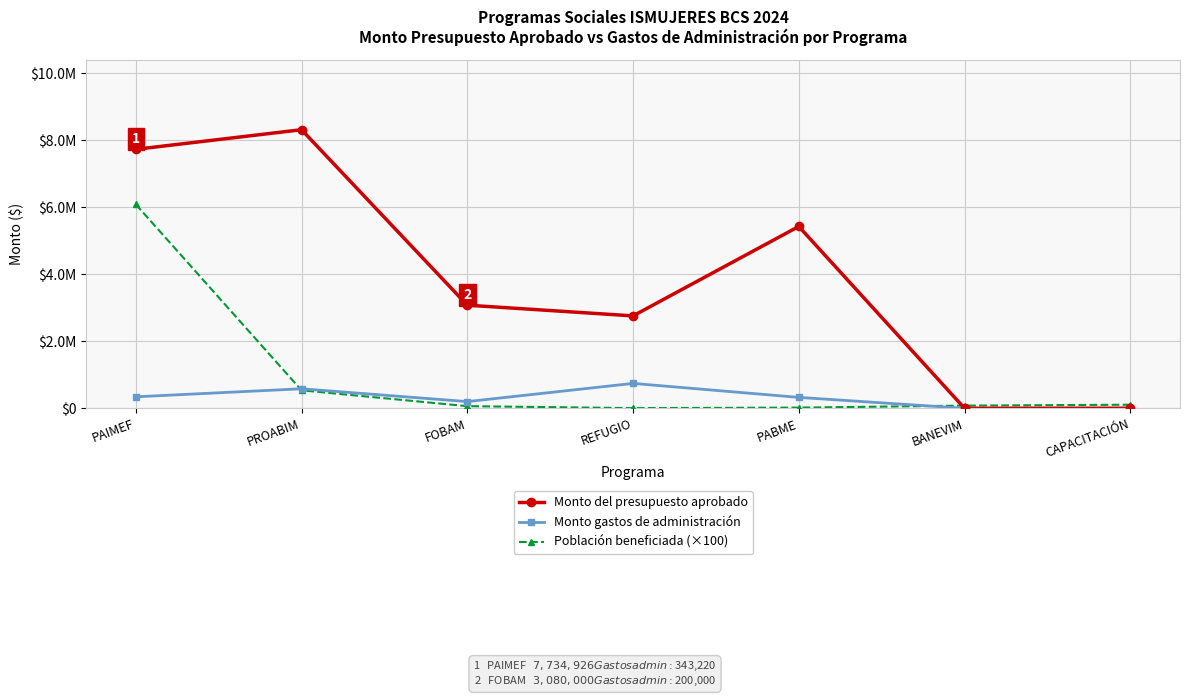

Which series changed the most between PAIMEF and CAPACITACIÓN?

Monto del presupuesto aprobado